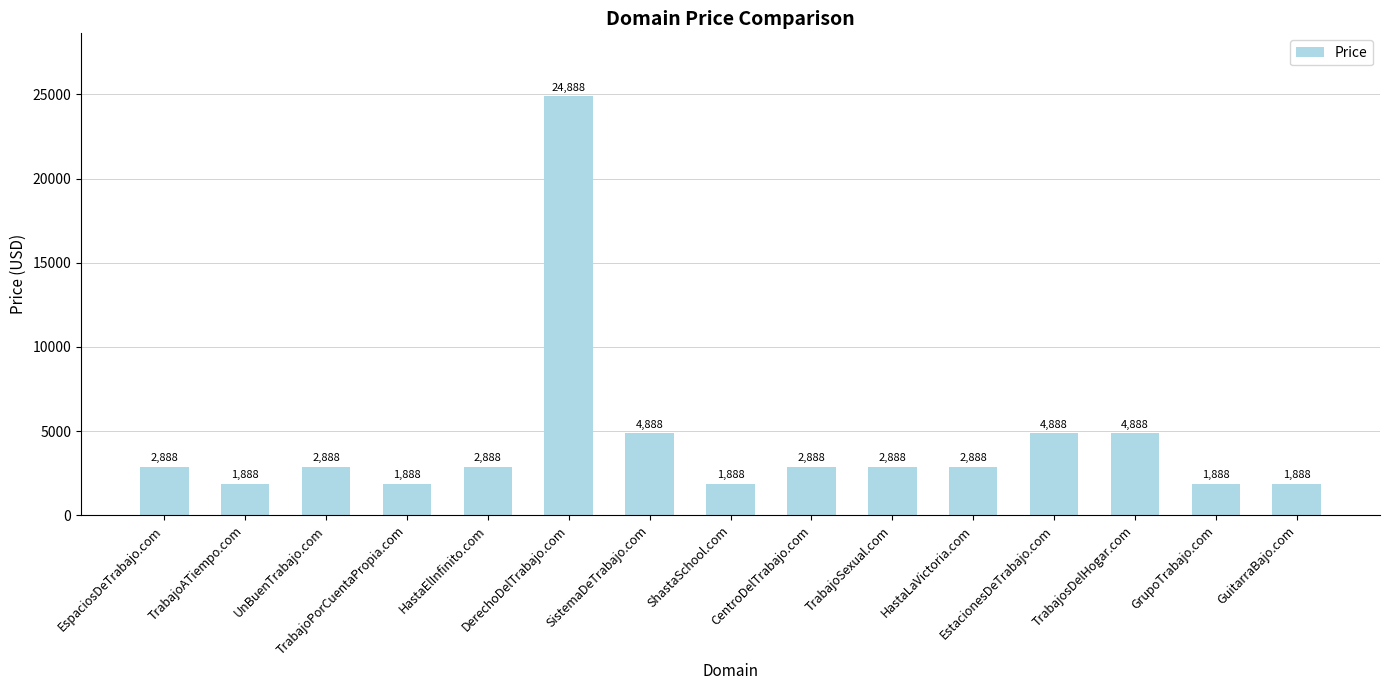

True or false: the data shows 4353 at EspaciosDeTrabajo.com.

False